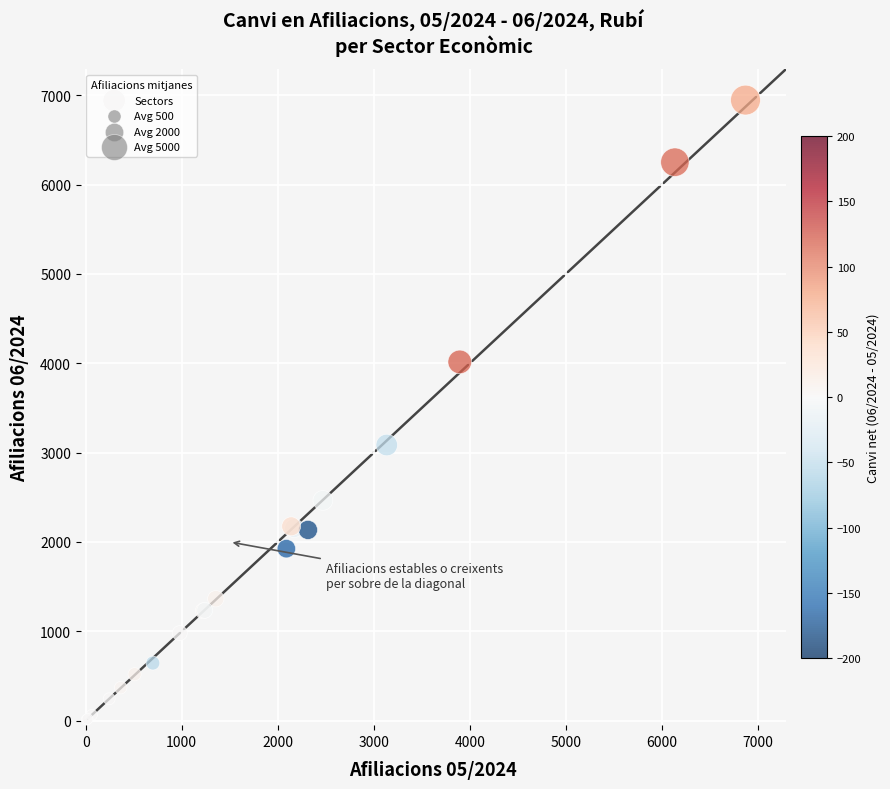

What Y value in the scatter plot is closest to 3477?

3085